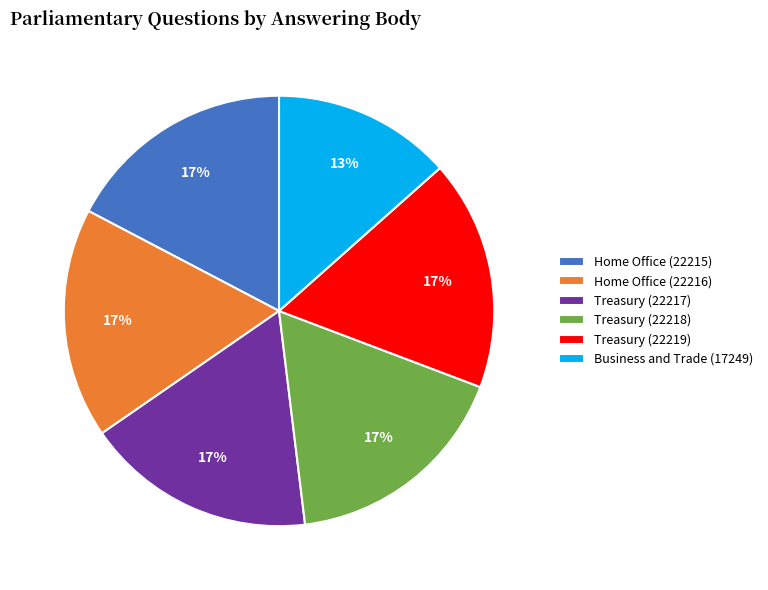

Is it true that Treasury (22219) is 17% of the pie?

True